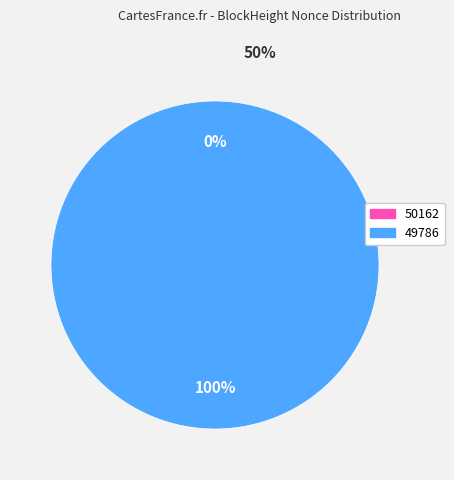

Count the number of slices in the pie.

2